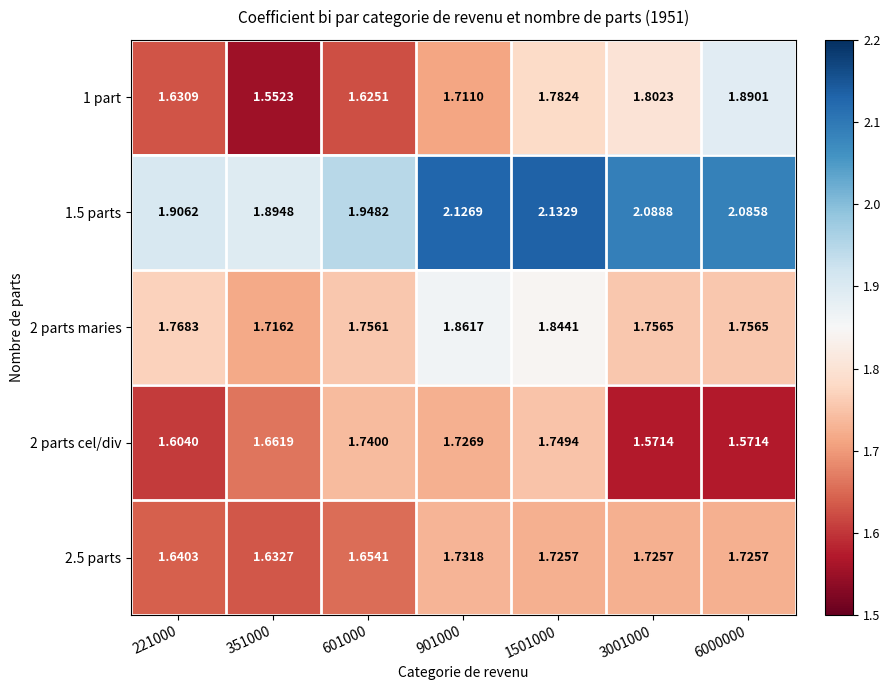

Is the value of 1.5 parts at 351000 greater than the value of 2.5 parts at 601000?

Yes